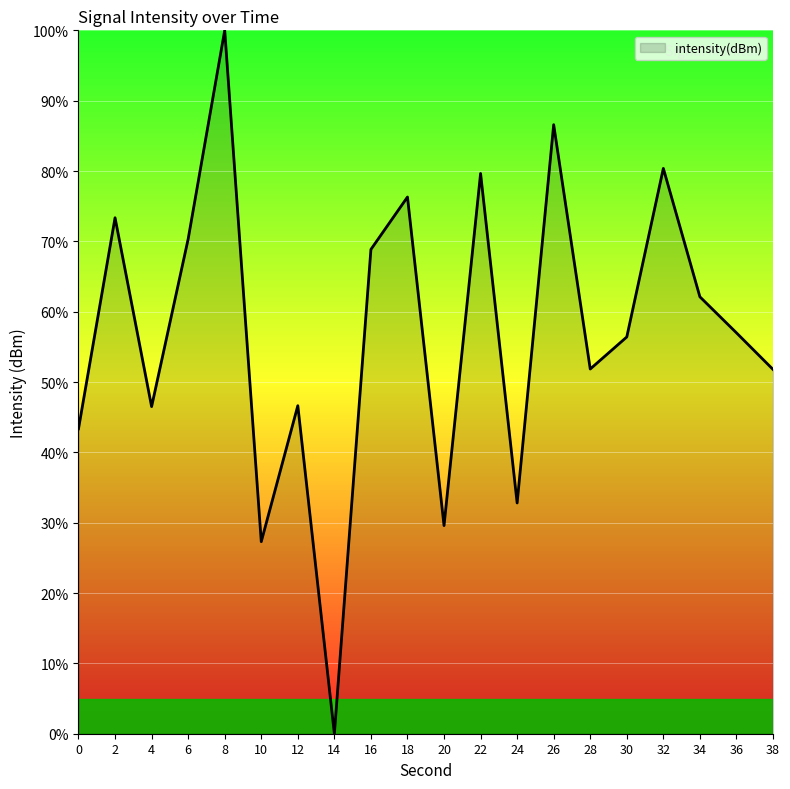

True or false: there are more than 1 points higher than both neighbors.

True